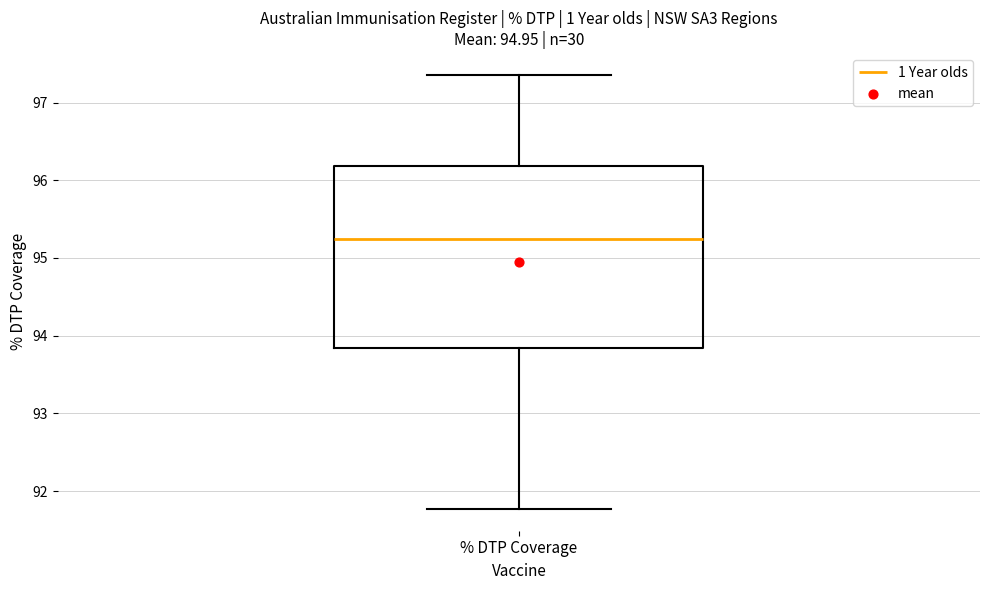

Where does the lower whisker of the box for % DTP Coverage end on the y-axis? The values are not printed on the chart, so give them approximately, as read against the axis.

91.8